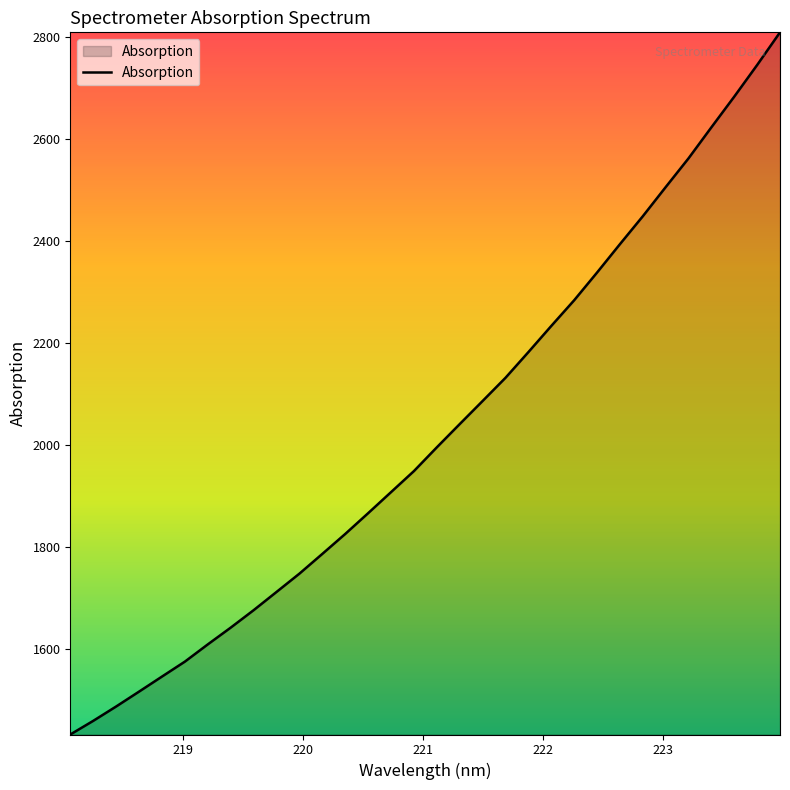

What is the smallest value displayed?

1433.0